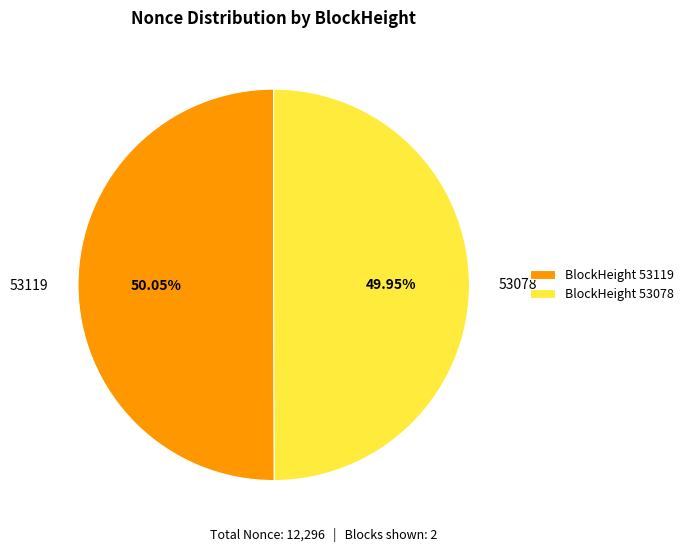

The 53078 slice represents 50% of the pie. True or false?

True